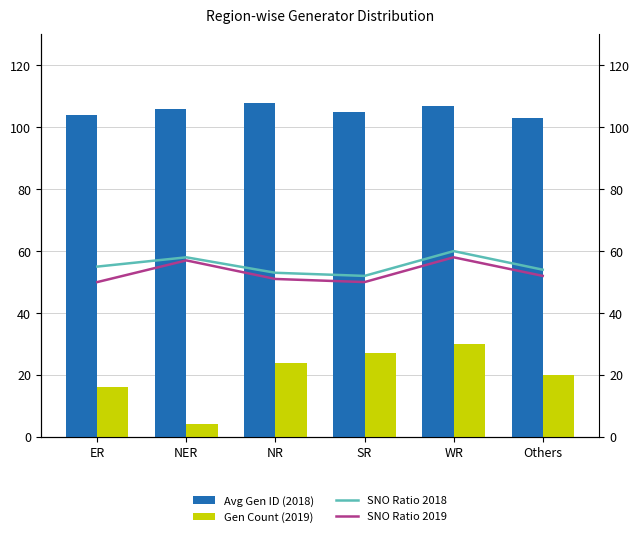

Which series changed the most between NR and SR?

Avg Gen ID (2018)